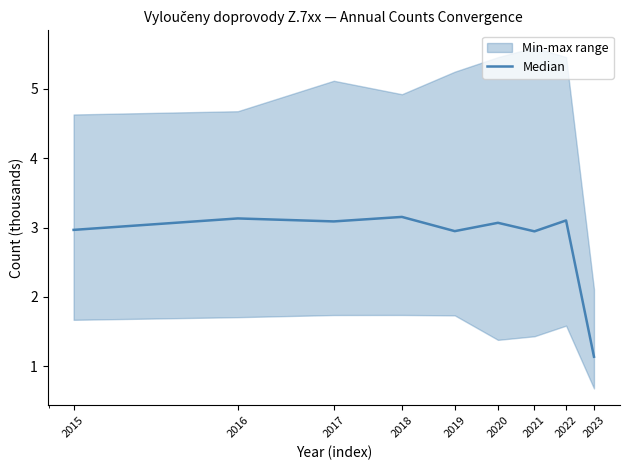

Reading right to left, what are all the values shown in this chart?

2023=1.1	2022=3.1	2021=2.9	2020=3.1	2019=2.9	2018=3.2	2017=3.1	2016=3.1	2015=3.0